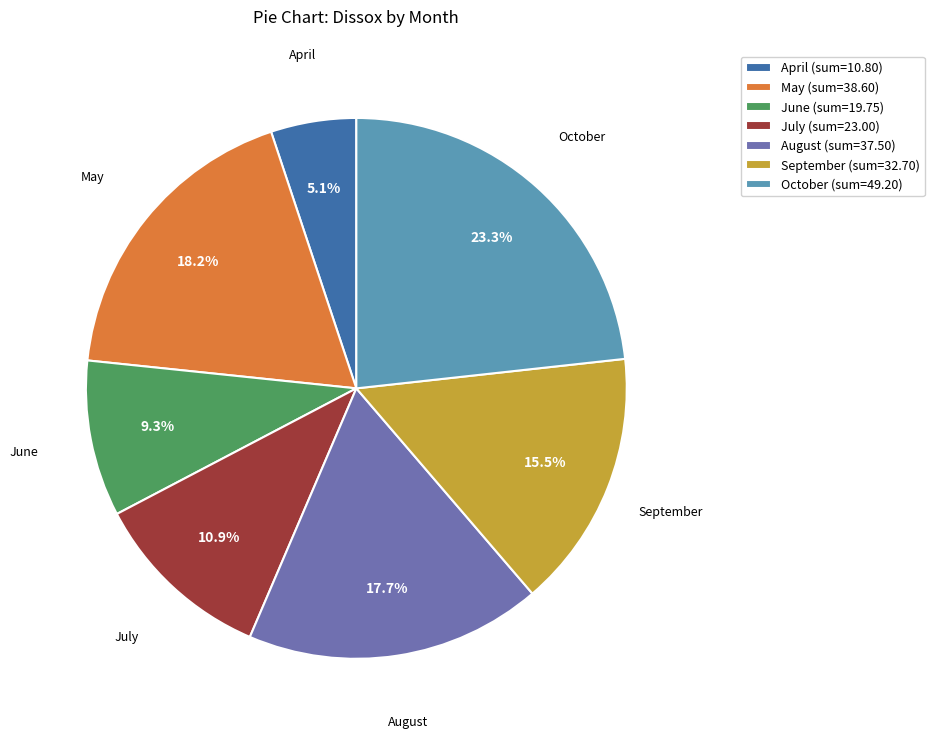

Do September (sum=32.70) and June (sum=19.75) together represent more than half of the pie?

No